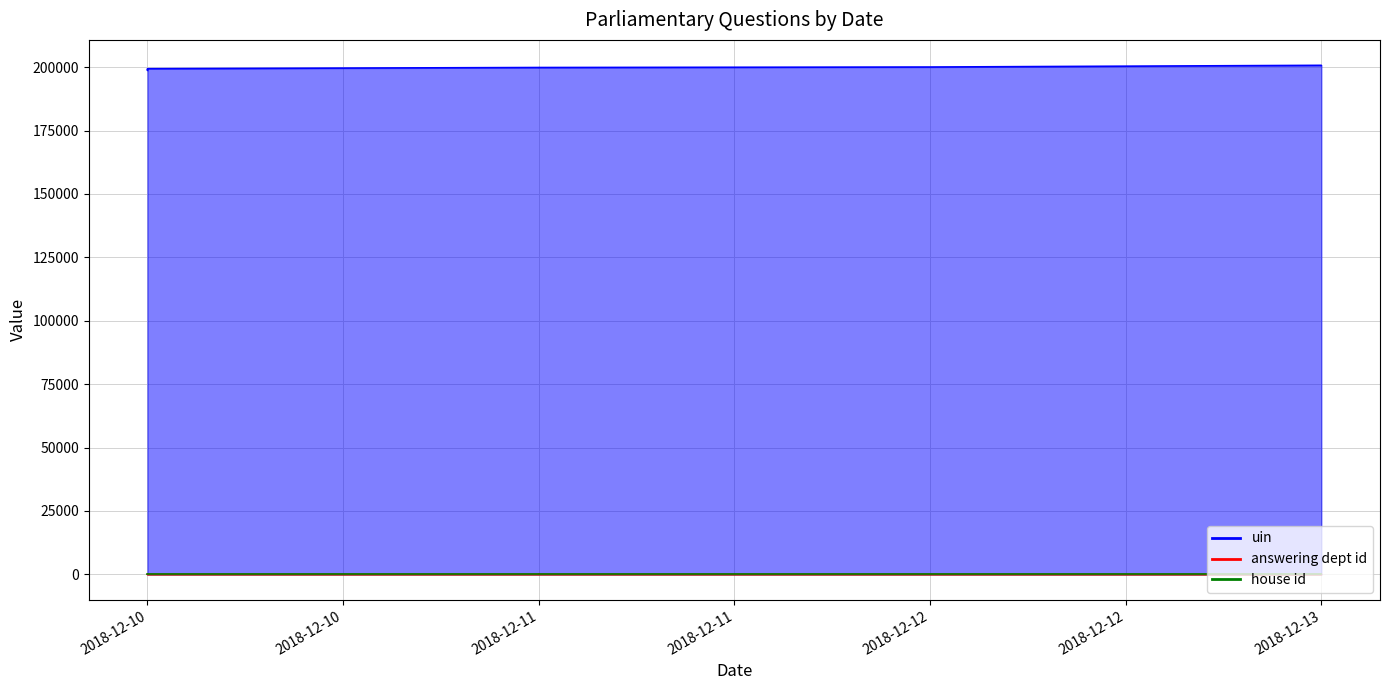

What is the smallest value displayed?

13